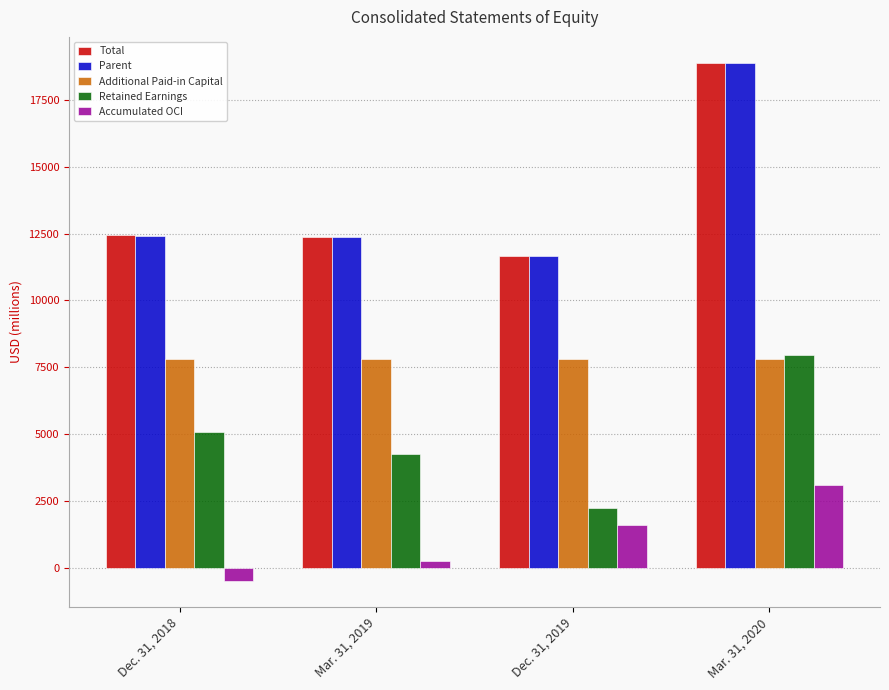

Is it true that Accumulated OCI equals 634 at Dec. 31, 2019?

False